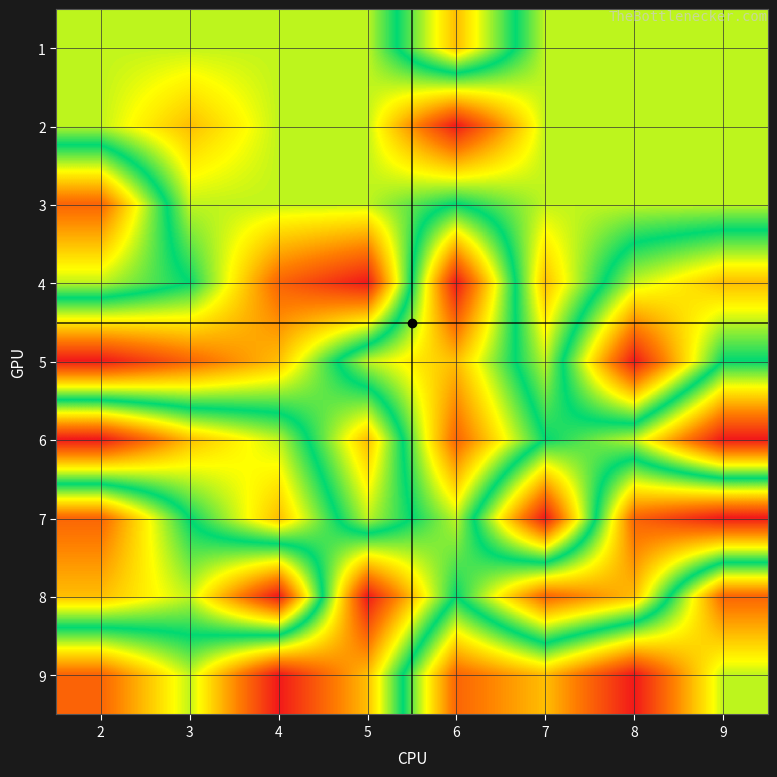

Between 9 and 2, which is larger?

9